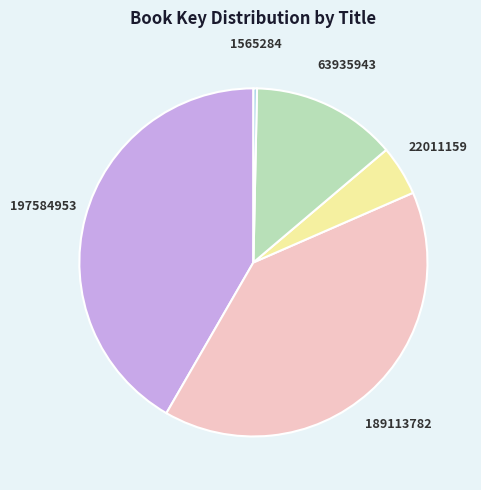

Is there any slice that represents more than half of the pie?

No